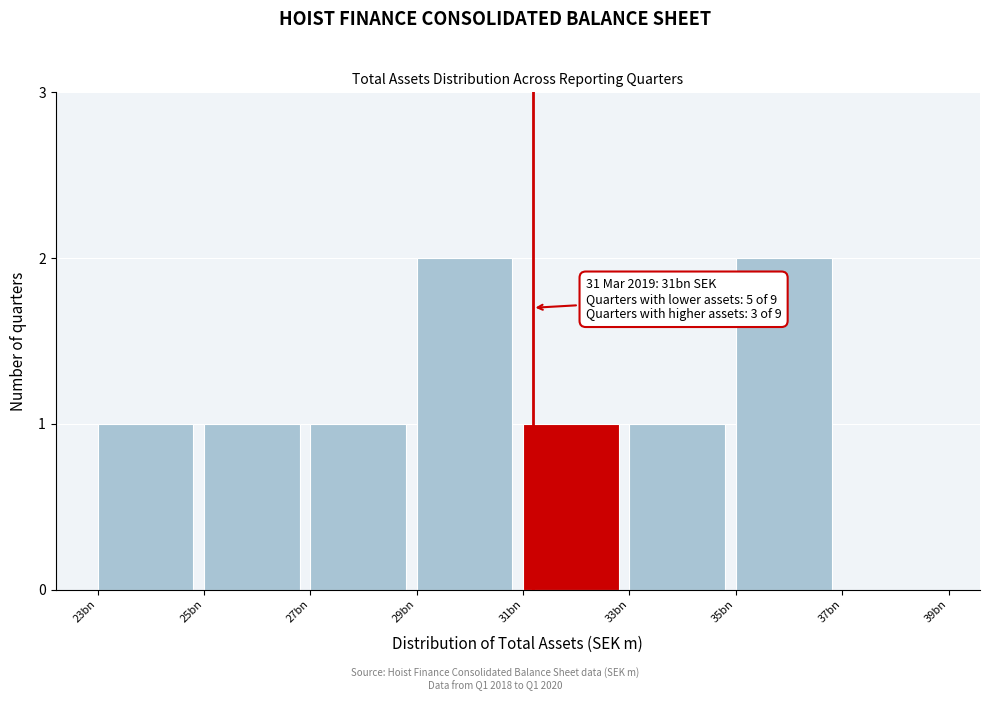

Reading left to right, transcribe all the data shown in this chart.

23bn=1	25bn=1	27bn=1	29bn=2	31bn=1	33bn=1	35bn=2	37bn=0